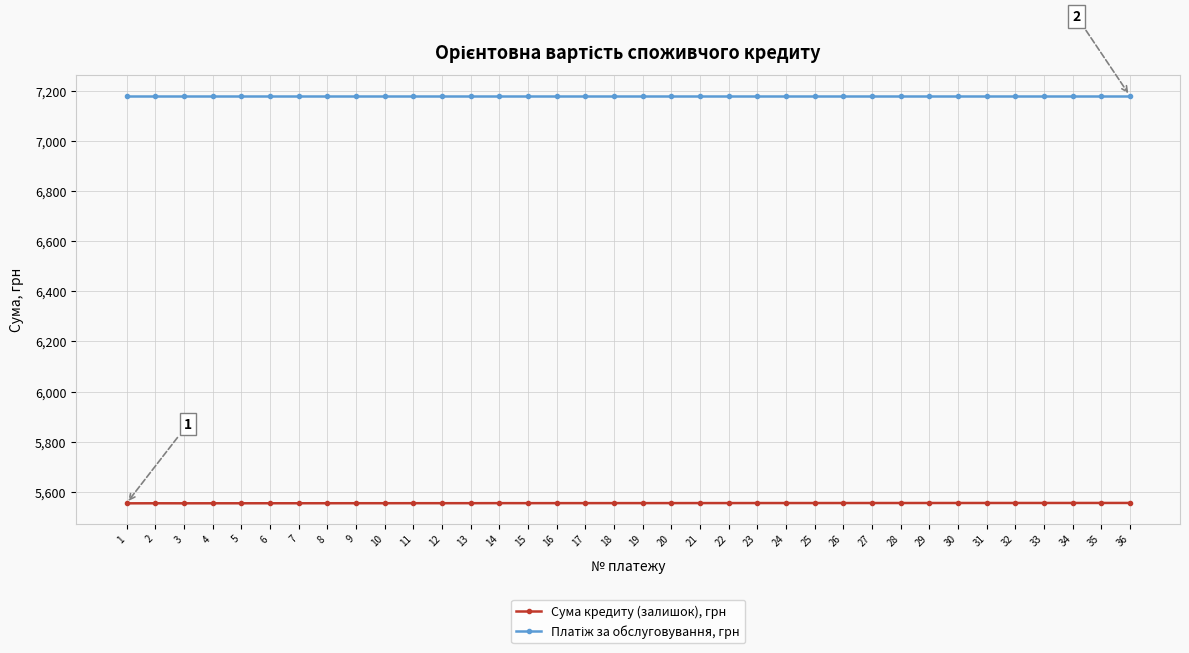

The value of Сума кредиту (залишок), грн at 36 is 8522.4. True or false?

False